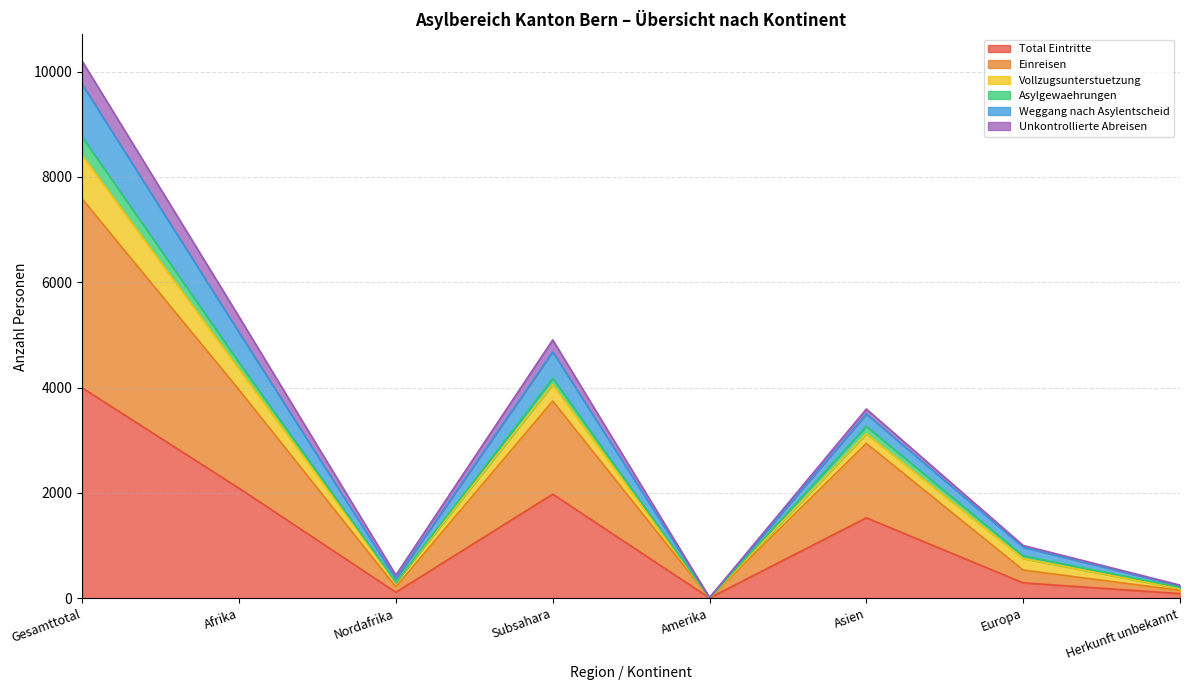

What are all the series names shown in the legend?

Total Eintritte, Einreisen, Vollzugsunterstuetzung, Asylgewaehrungen, Weggang nach Asylentscheid, Unkontrollierte Abreisen